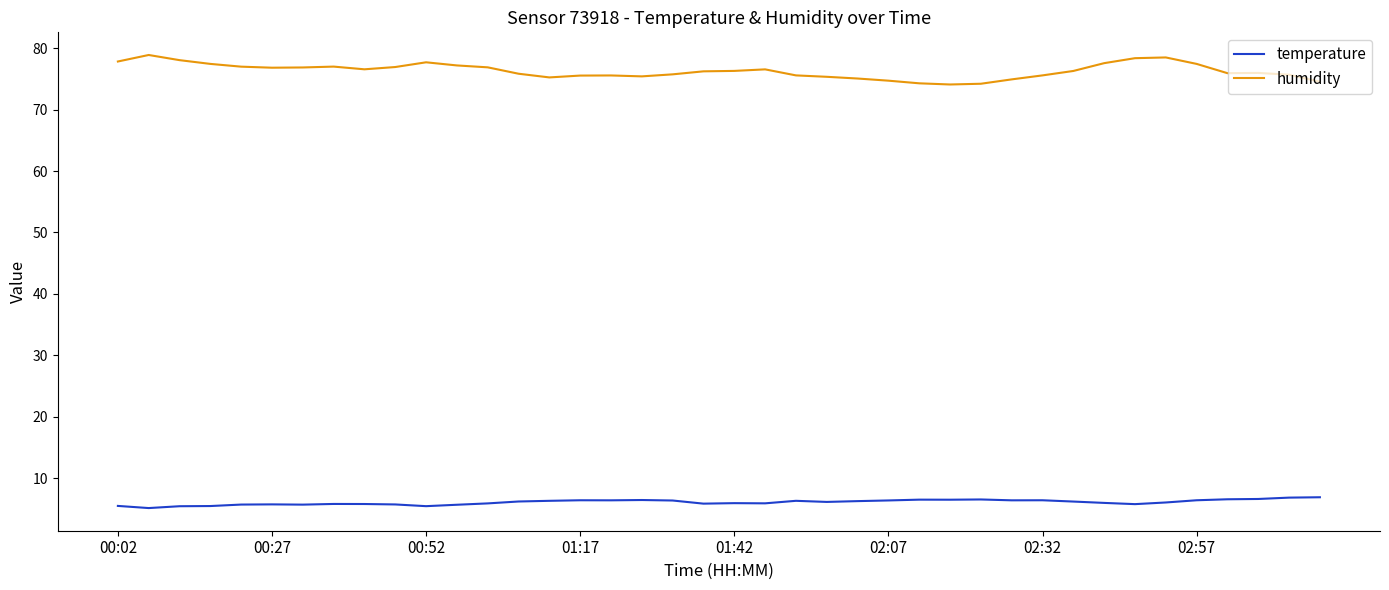

Which series has the largest range (max minus min)?

humidity